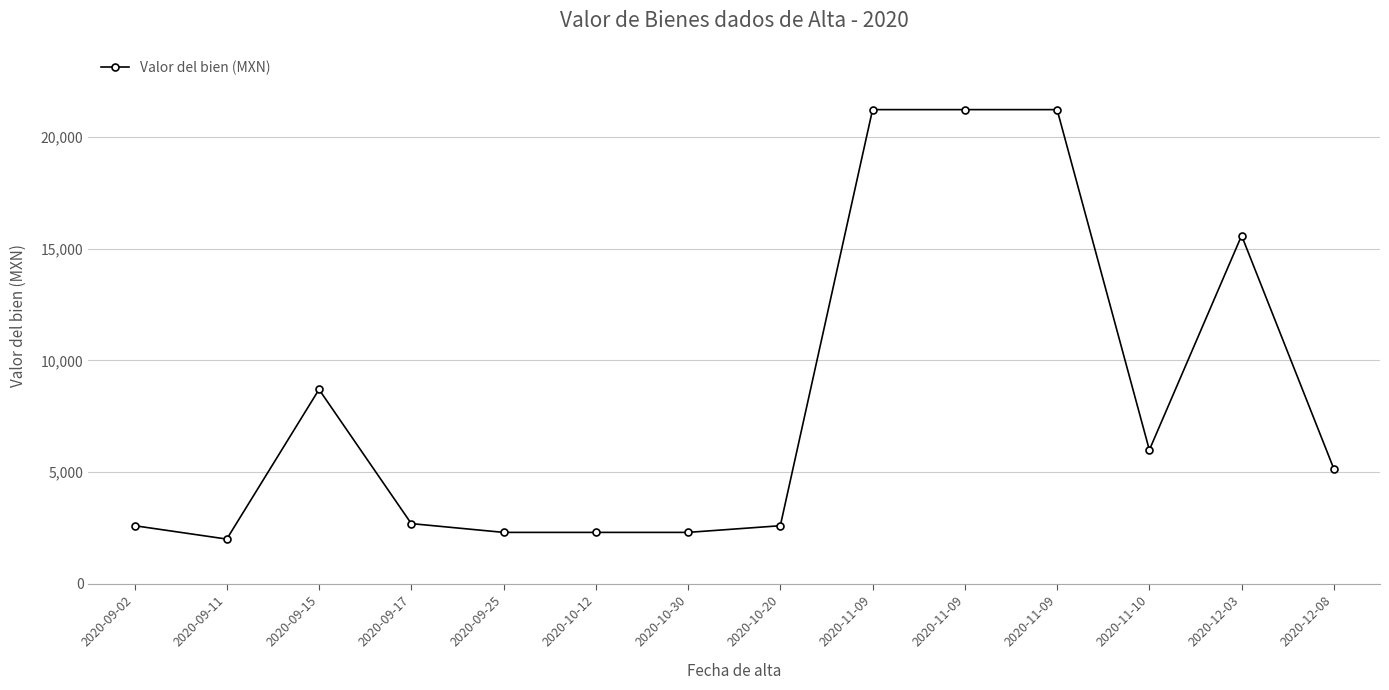

Reading left to right, what are all the values shown in this chart?

2599.0	1999.0	8700.0	2692.4	2299.0	2299.0	2299.0	2597.2	21232.6	21232.6	21232.6	5990.0	15591.1	5142.3